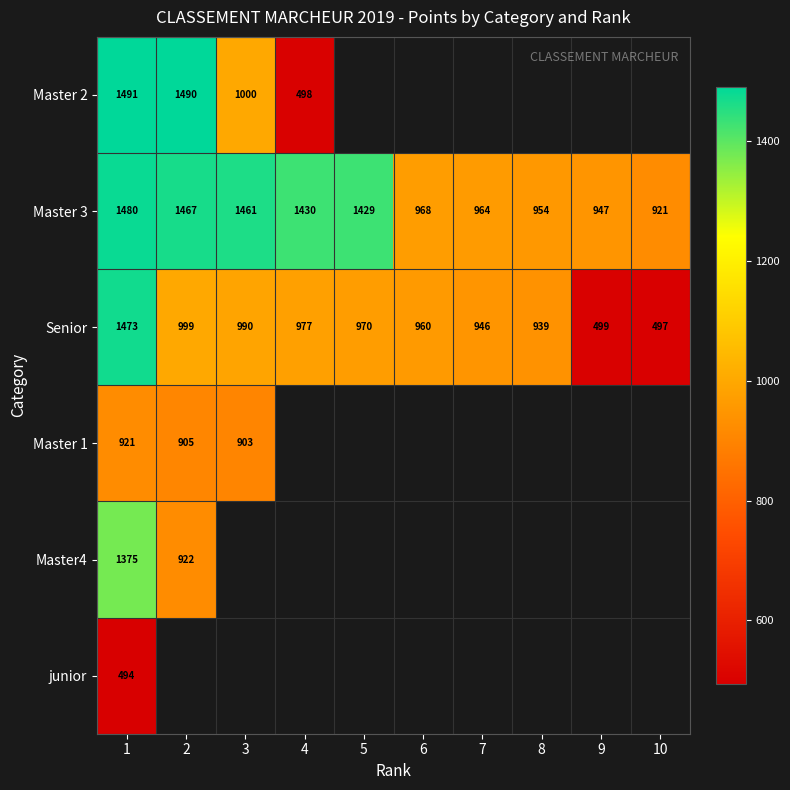

The value of Senior at 2 is 999. True or false?

True